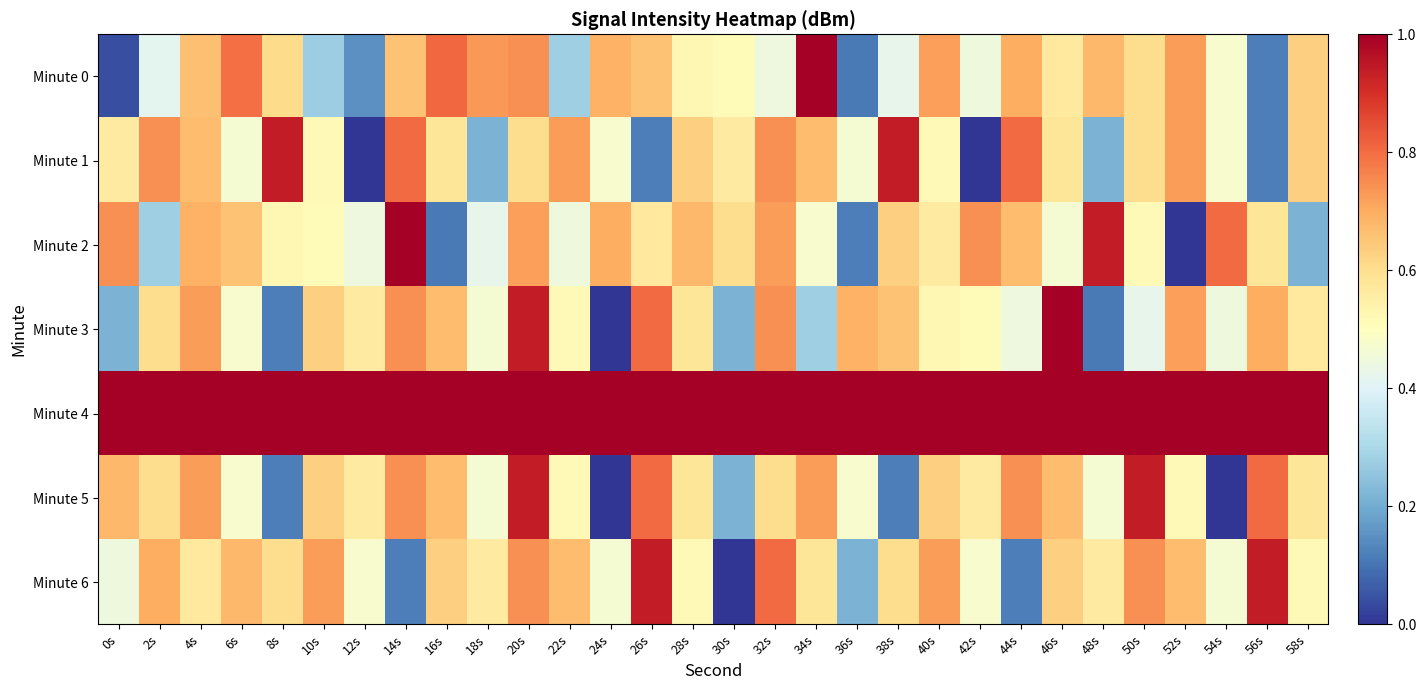

Between 8s and 16s, which series saw the biggest shift?

Minute 3